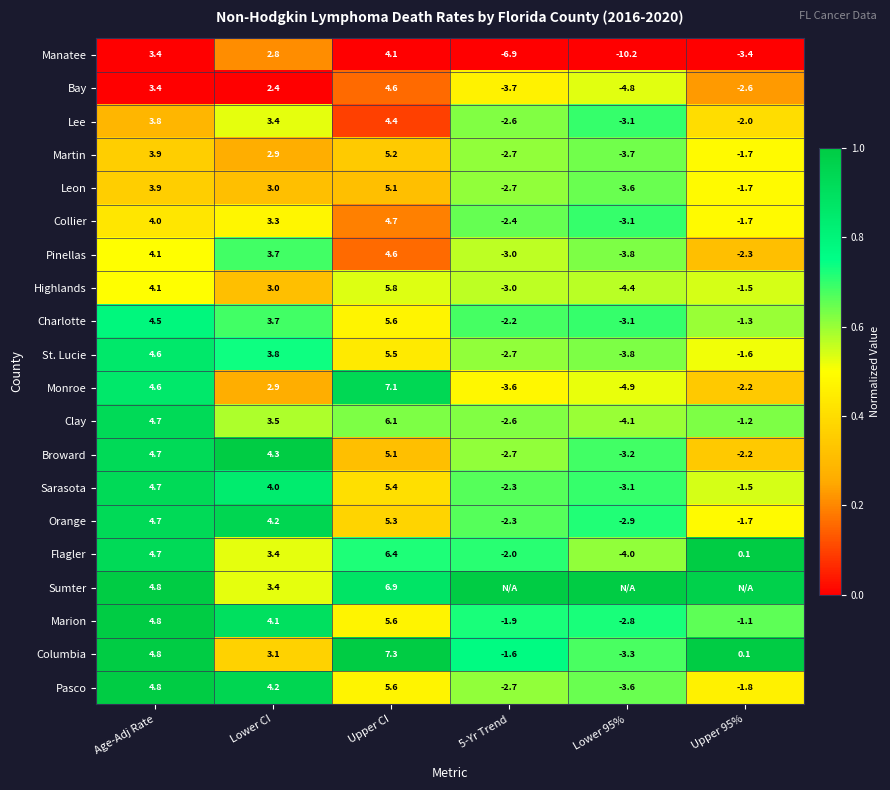

At which label does Bay first exceed 2?

Age-Adj Rate